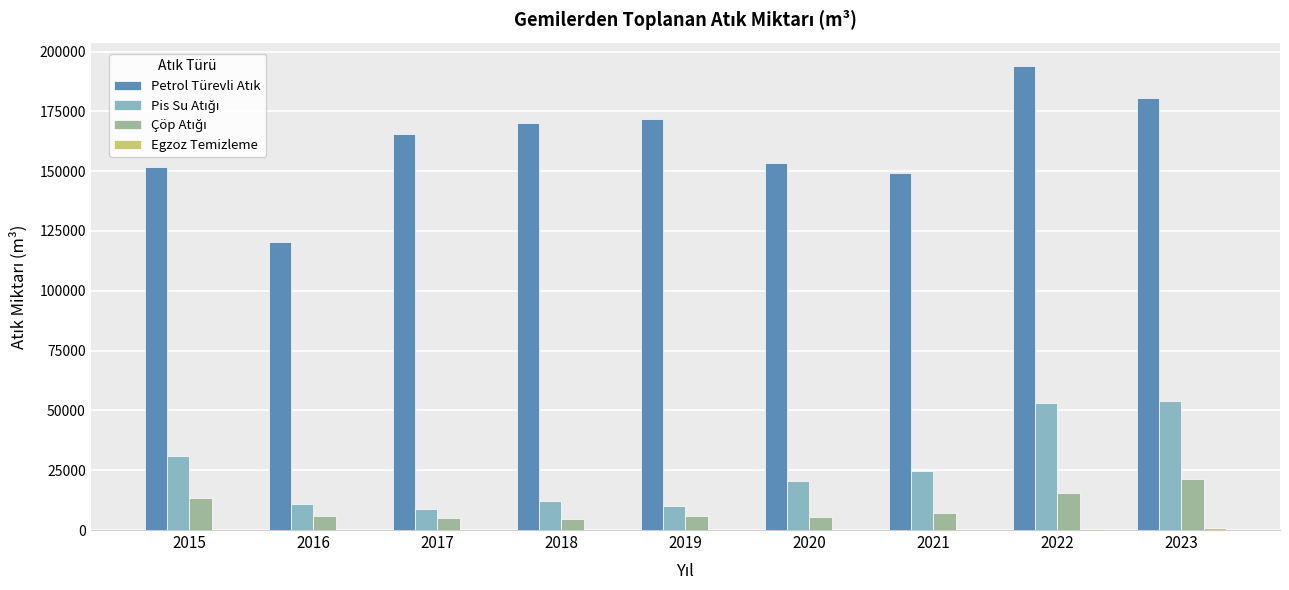

Is the value of Pis Su Atığı at 2016 greater than the value of Egzoz Temizleme at 2020?

Yes